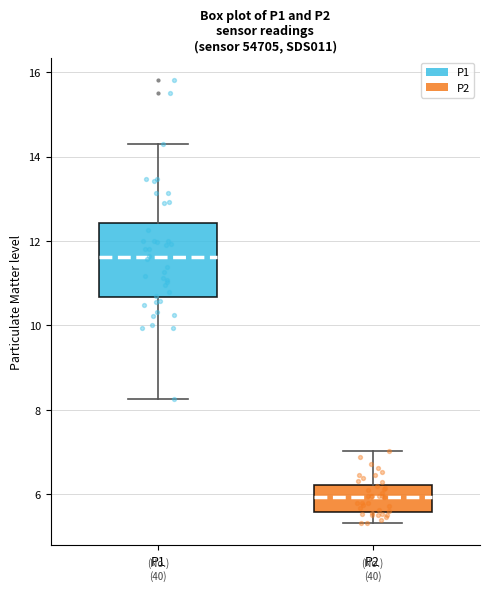

Reading left to right, transcribe this box plot: for each box, give where its median line is, the range the box spans, and where its two whiskers end, as read against the y-axis. The values are not printed on the chart, so give them approximately, as read against the axis.

P1: median 11.6, box 10.6 to 12.4, whiskers 8.2 to 14.4
P2: median 6.0, box 5.6 to 6.2, whiskers 5.4 to 7.0